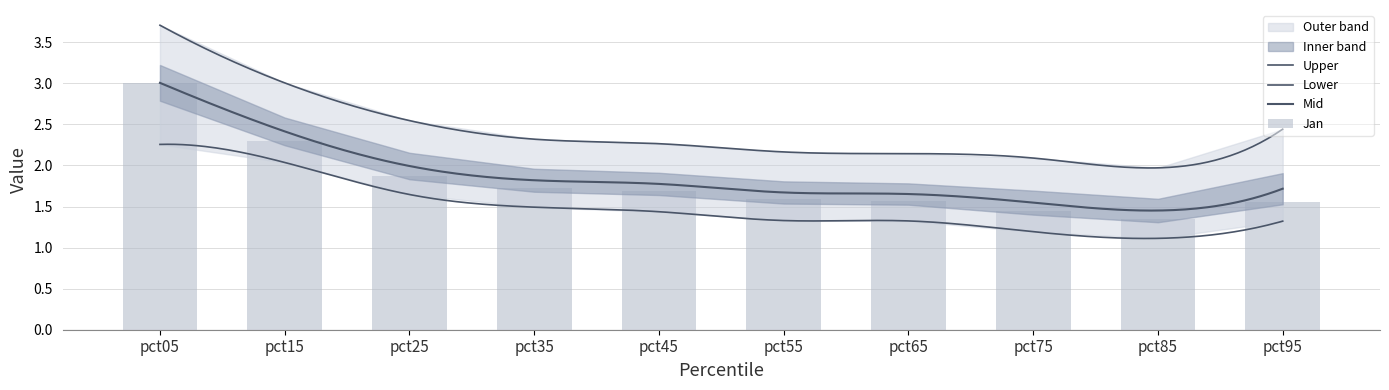

Is it true that Jan equals 2.3 at pct15?

True